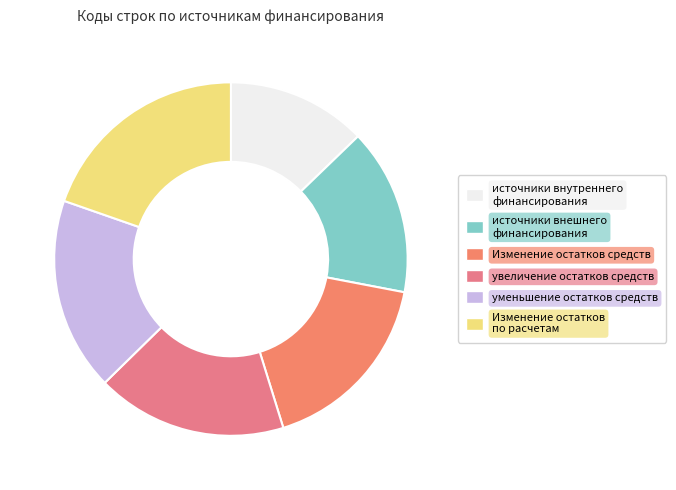

How many segments does this pie chart have?

6